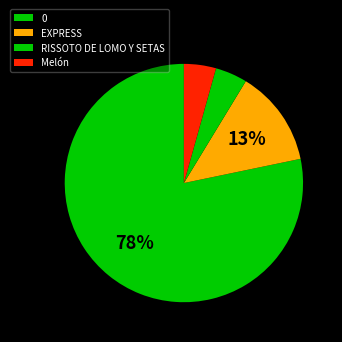

What percentage do 0 and RISSOTO DE LOMO Y SETAS together represent?

82.6%